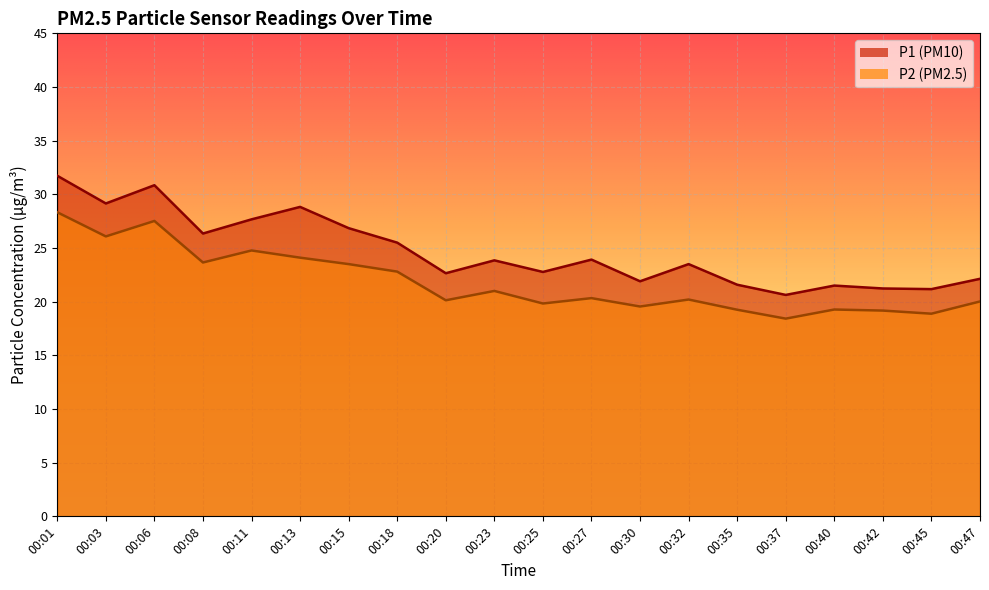

Does the chart display data point markers on the line(s)?

No